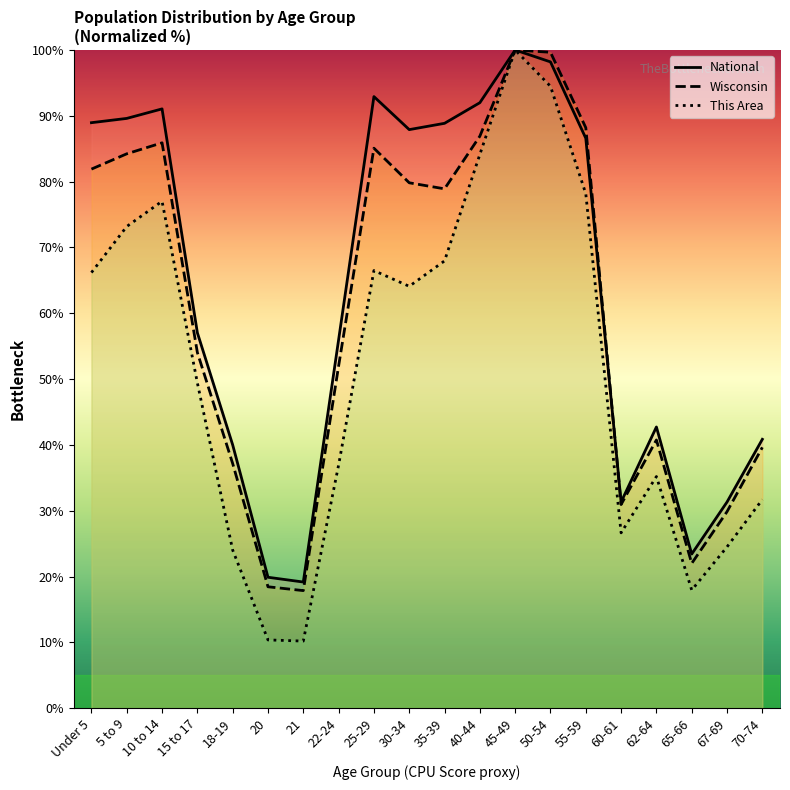

At which category does This Area reach its first local peak?

10 to 14